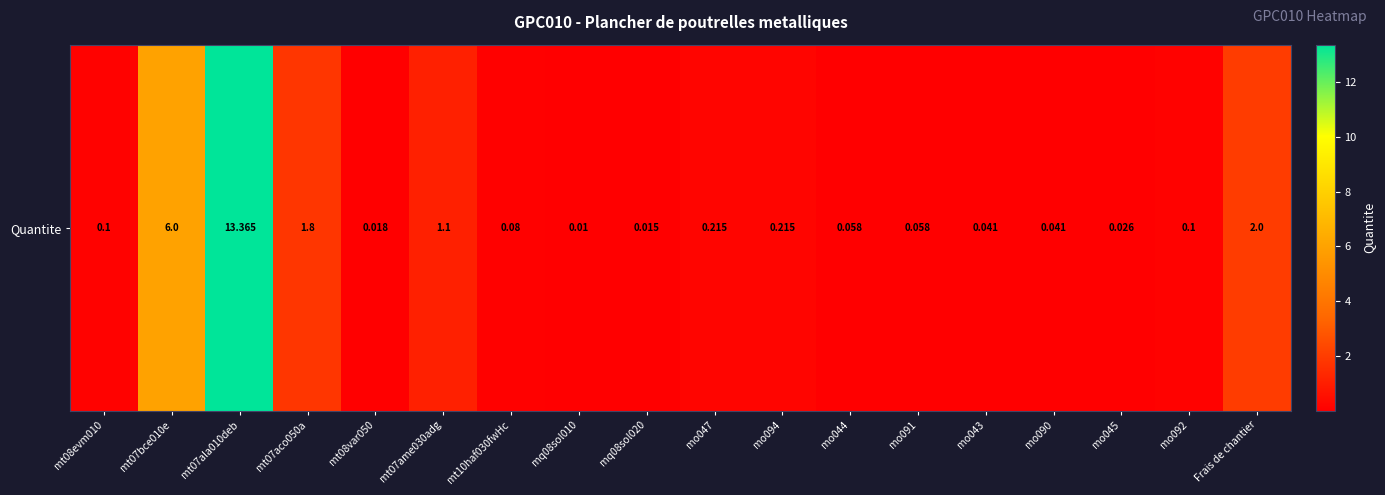

Rank the categories by value from lowest to highest.

mq08sol010, mq08sol020, mt08var050, mo045, mo043, mo090, mo044, mo091, mt10haf030fwHc, mt08evm010, mo092, mo047, mo094, mt07ame030adg, mt07aco050a, Frais de chantier, mt07bce010e, mt07ala010deb